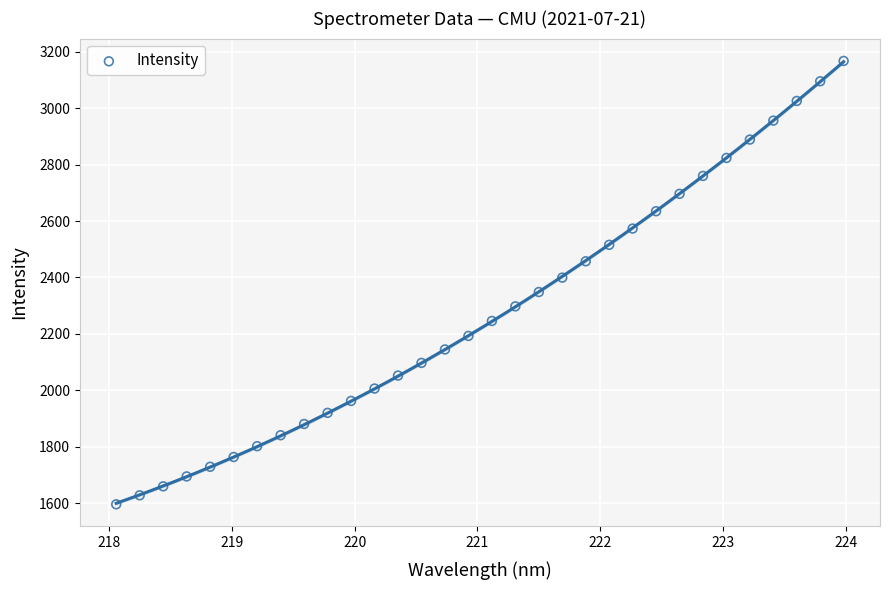

What is the range of X values (max minus min)?

5.9